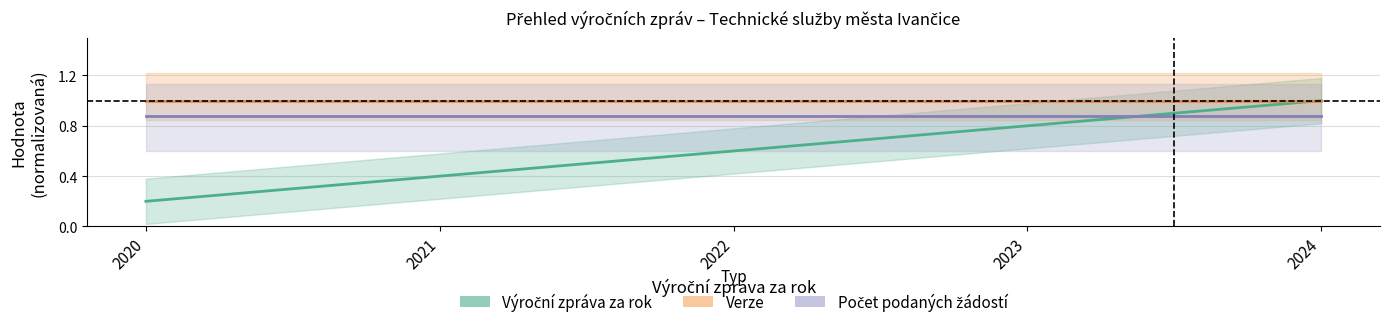

What is the sum of the Verze values at 2021 and 2024?

2.0